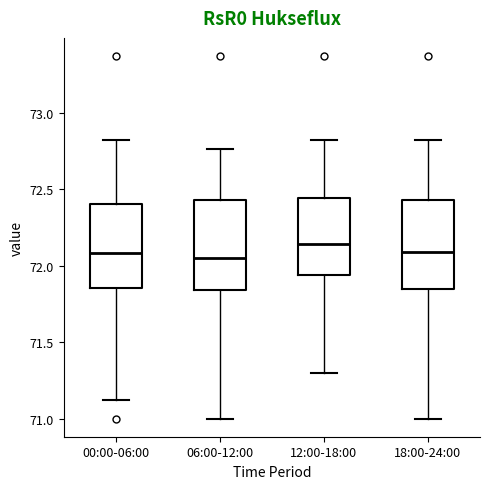

Reading left to right, transcribe this box plot: for each box, give where its median line is, the range the box spans, and where its two whiskers end, as read against the y-axis. The values are not printed on the chart, so give them approximately, as read against the axis.

00:00-06:00: median 72.10, box 71.85 to 72.40, whiskers 71.10 to 72.80
06:00-12:00: median 72.05, box 71.85 to 72.45, whiskers 71.00 to 72.75
12:00-18:00: median 72.15, box 71.95 to 72.45, whiskers 71.30 to 72.80
18:00-24:00: median 72.10, box 71.85 to 72.45, whiskers 71.00 to 72.80